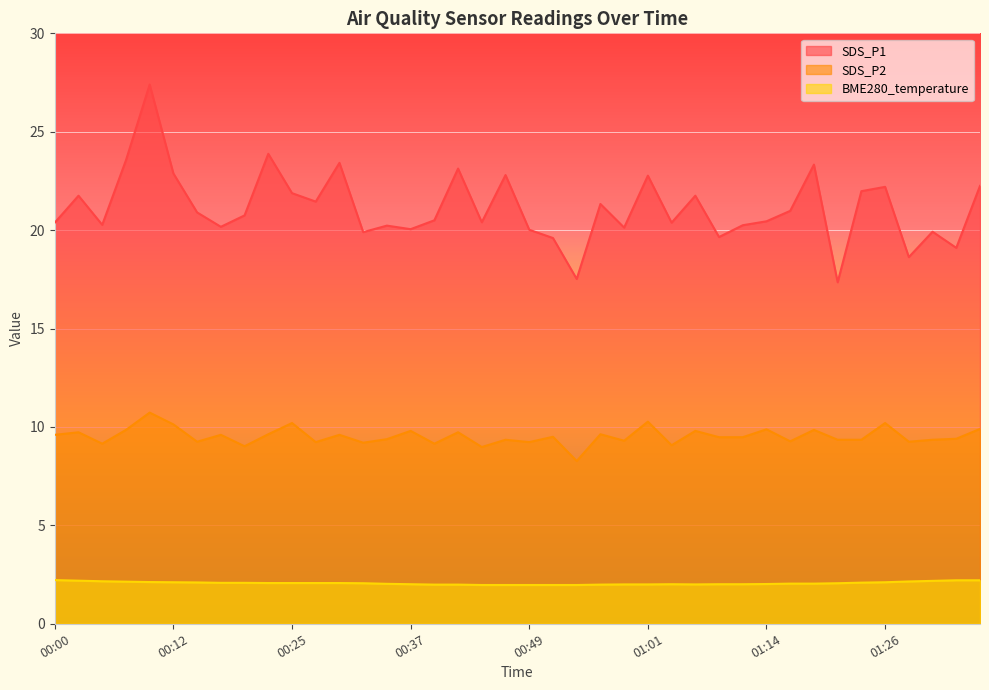

List the series in order of their peak value, lowest first.

BME280_temperature, SDS_P2, SDS_P1